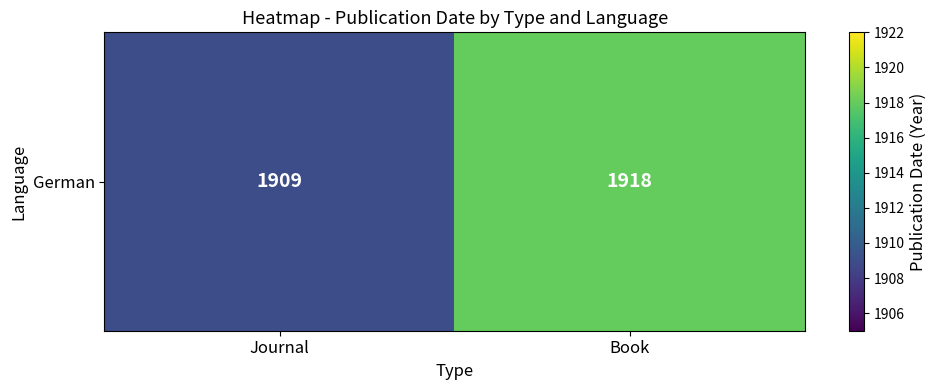

Reading left to right, transcribe all the data shown in this chart.

1909	1918